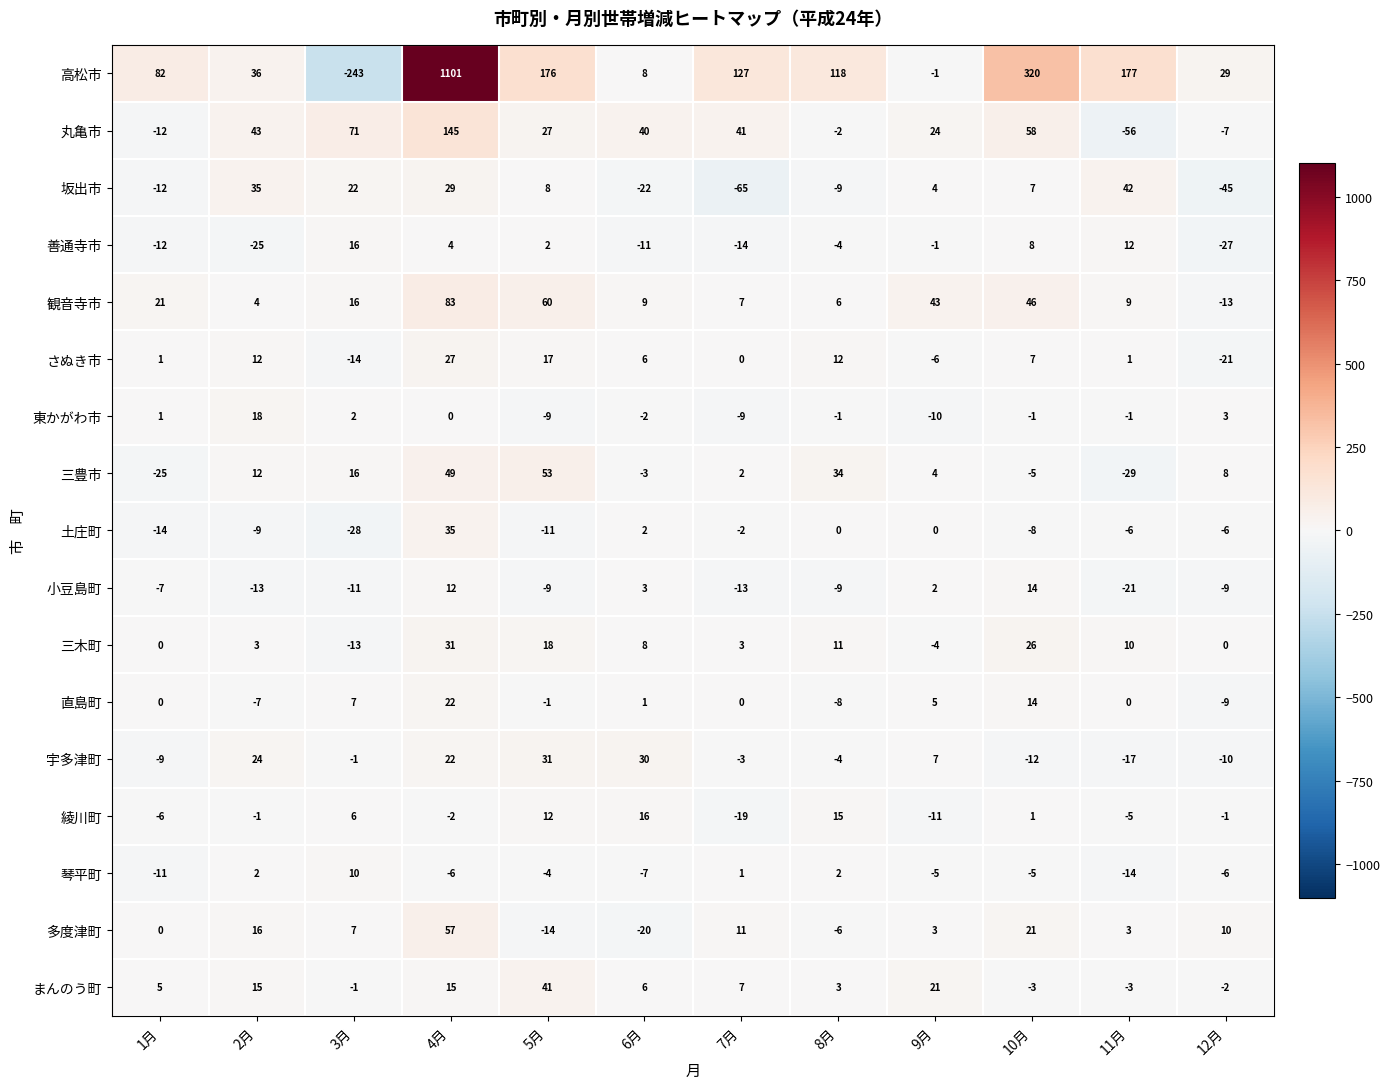

What is the total value across all series at 5月?

397